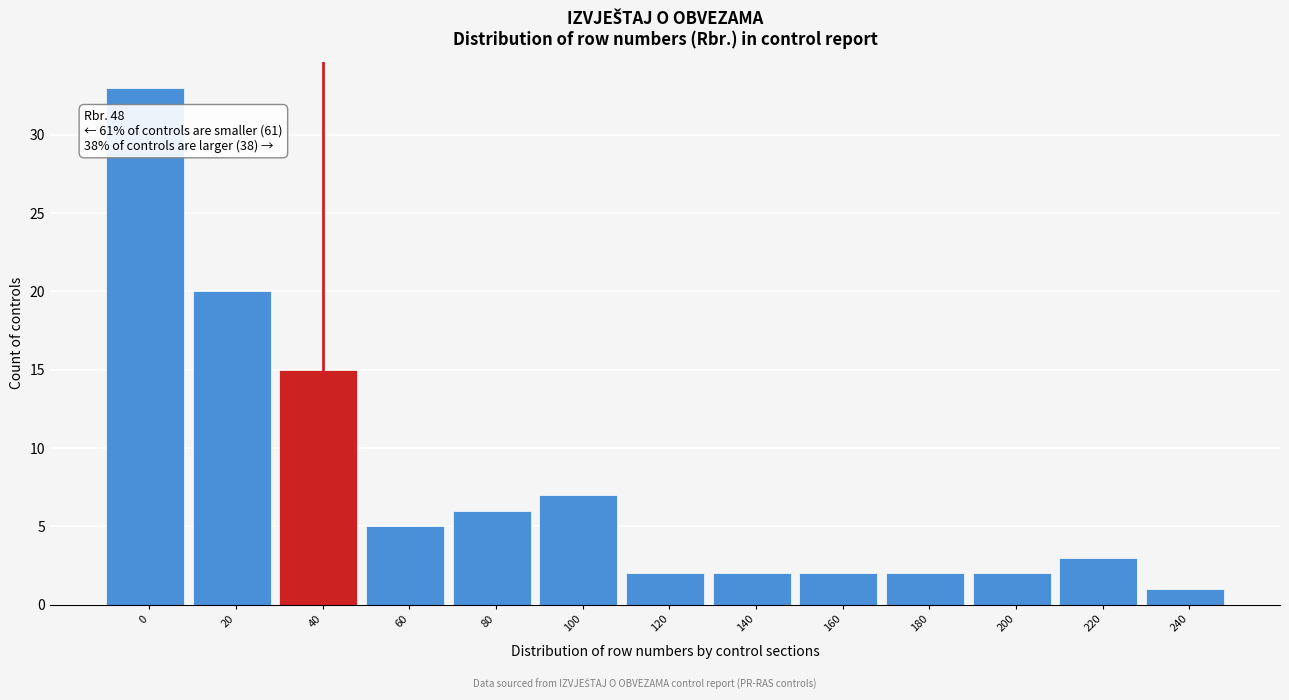

Reading right to left, list all the values displayed in this chart.

240=1	220=3	200=2	180=2	160=2	140=2	120=2	100=7	80=6	60=5	40=15	20=20	0=33